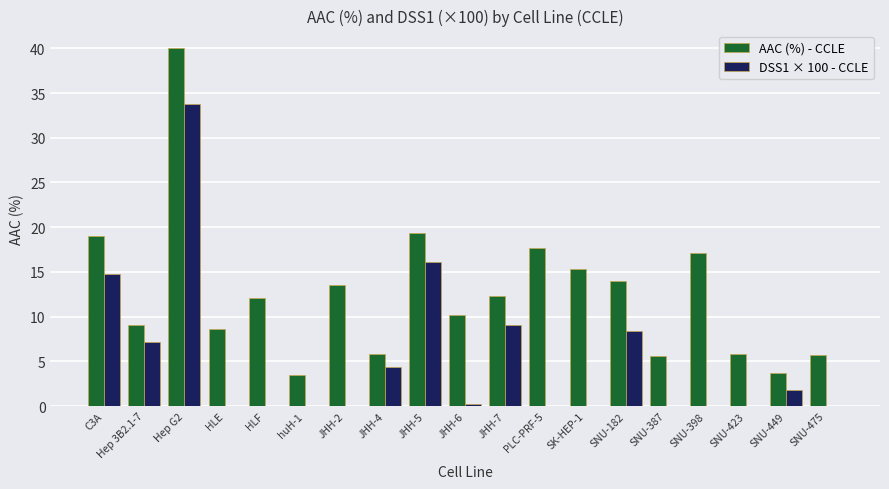

What is the sum of all AAC (%) - CCLE values?

238.3